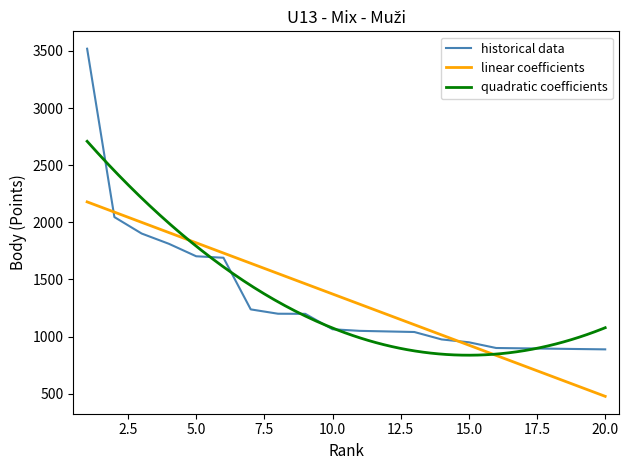

What is the maximum value for linear coefficients?

2179.2